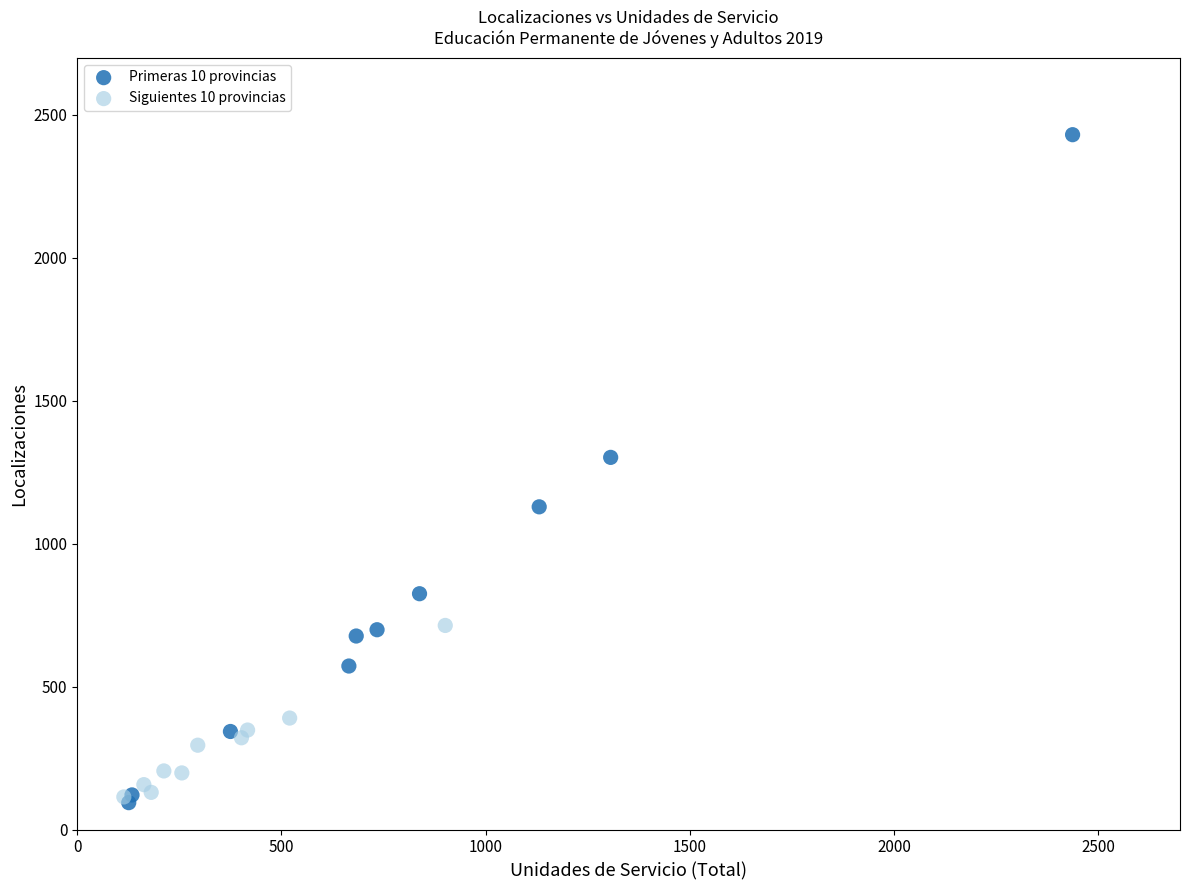

Which series has the largest Y range (max minus min)?

Primeras 10 provincias